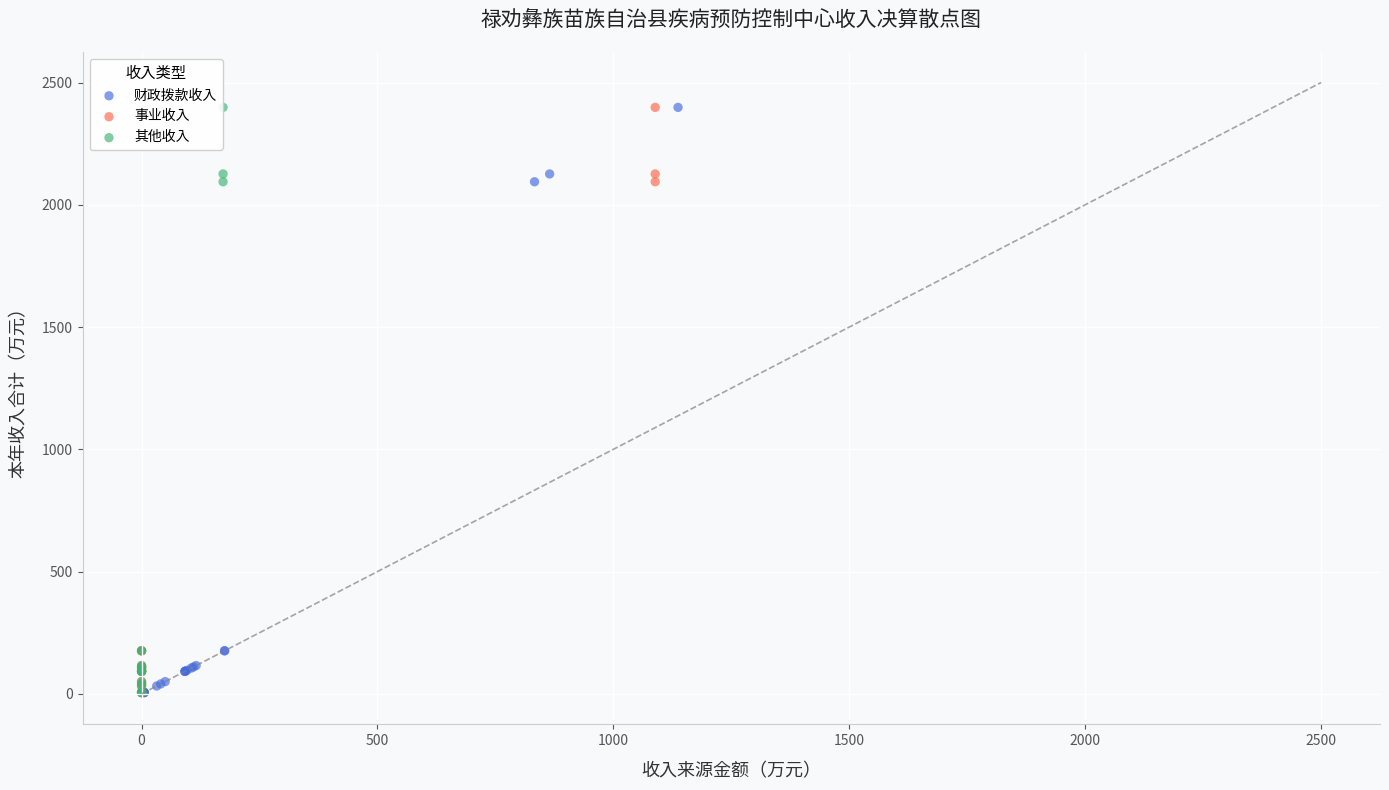

What are all the series names shown in the legend?

财政拨款收入, 事业收入, 其他收入